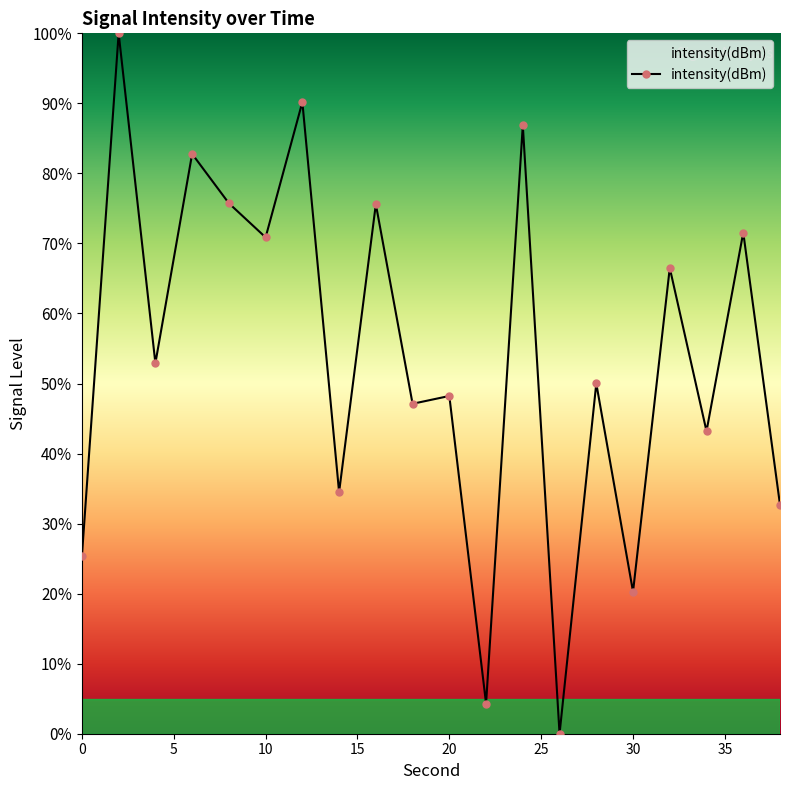

Count the number of values greater than 52.

10